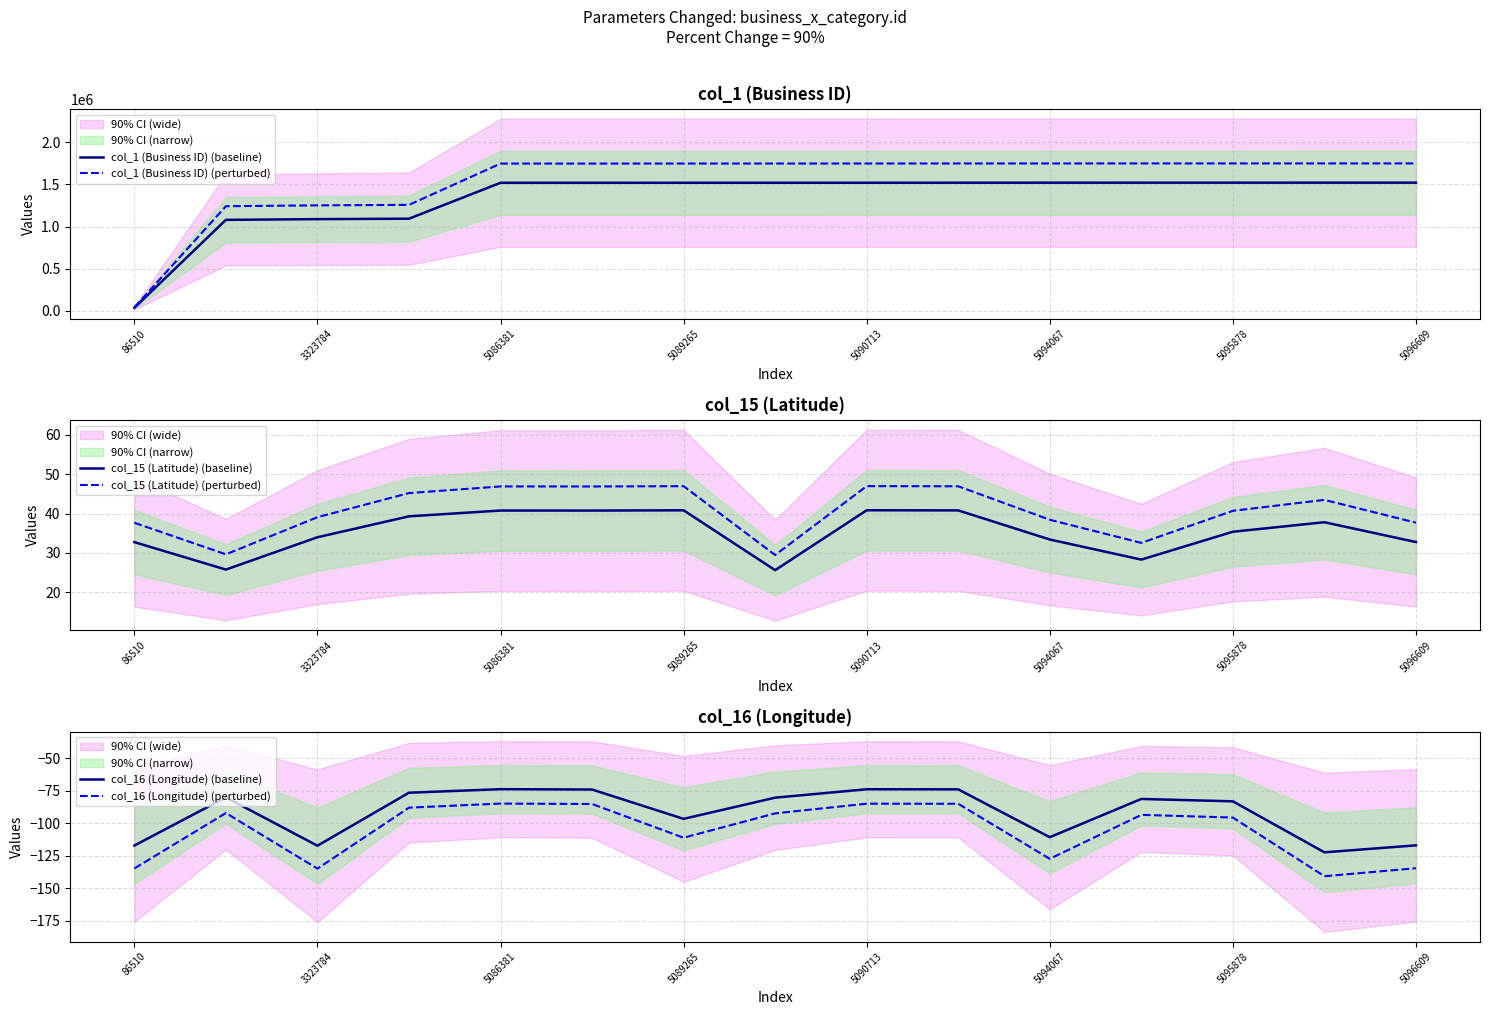

At which label does col_1 (Business ID) (perturbed) reach its minimum?

86510